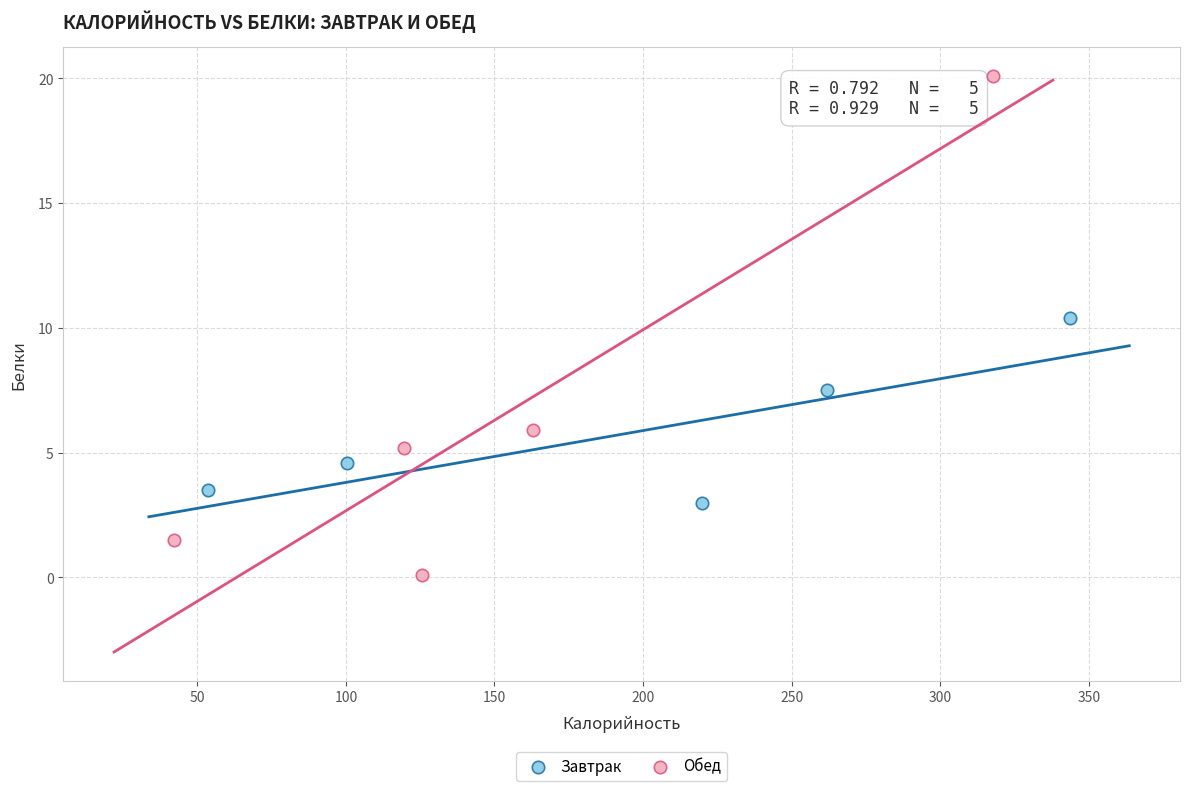

Which series reaches the maximum Y coordinate?

Обед